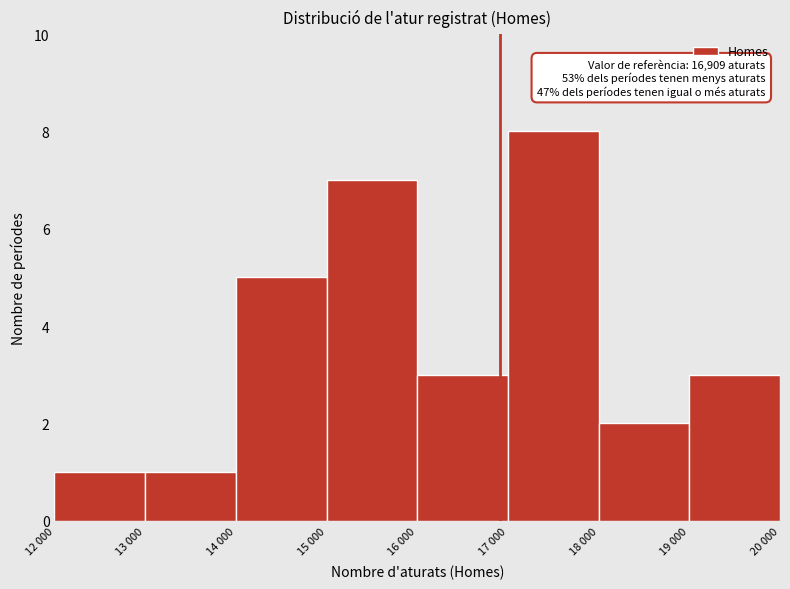

Reading right to left, transcribe all the data shown in this chart.

19 000=3	18 000=2	17 000=8	16 000=3	15 000=7	14 000=5	13 000=1	12 000=1